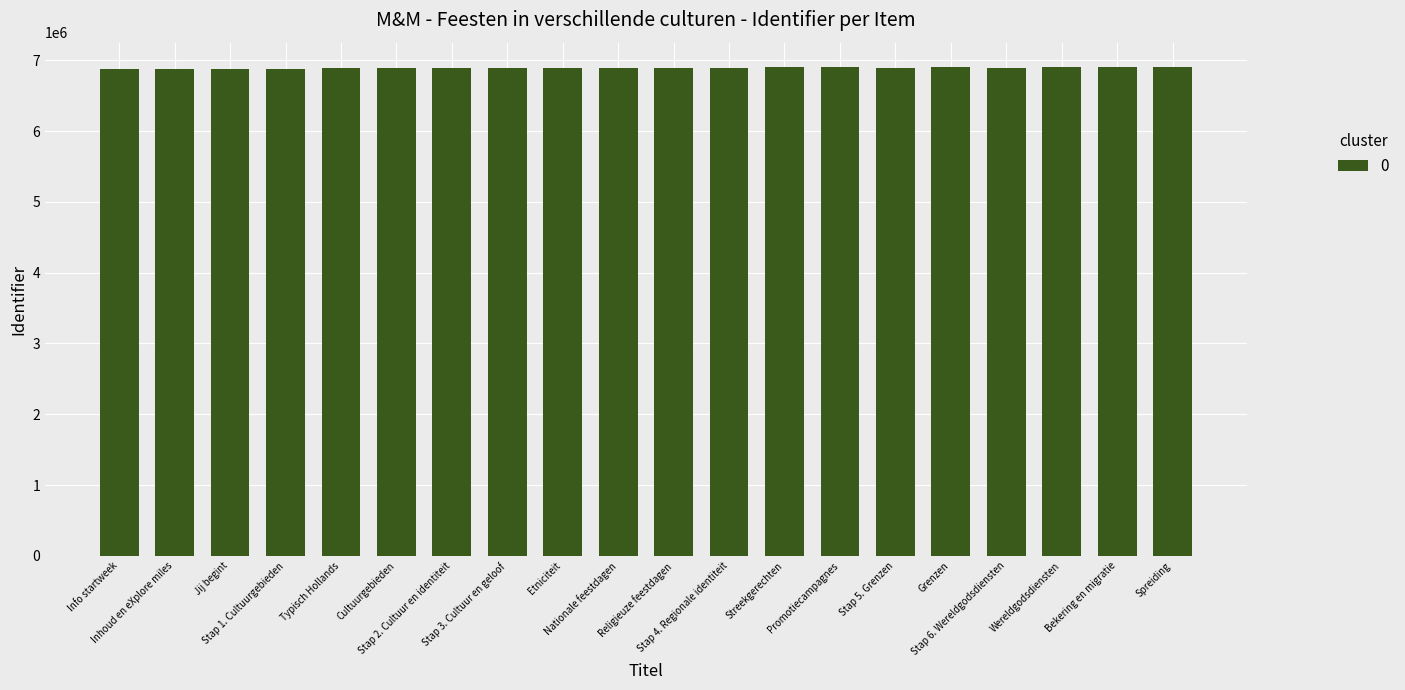

What is the value of the 15th bar from the left?

6890012